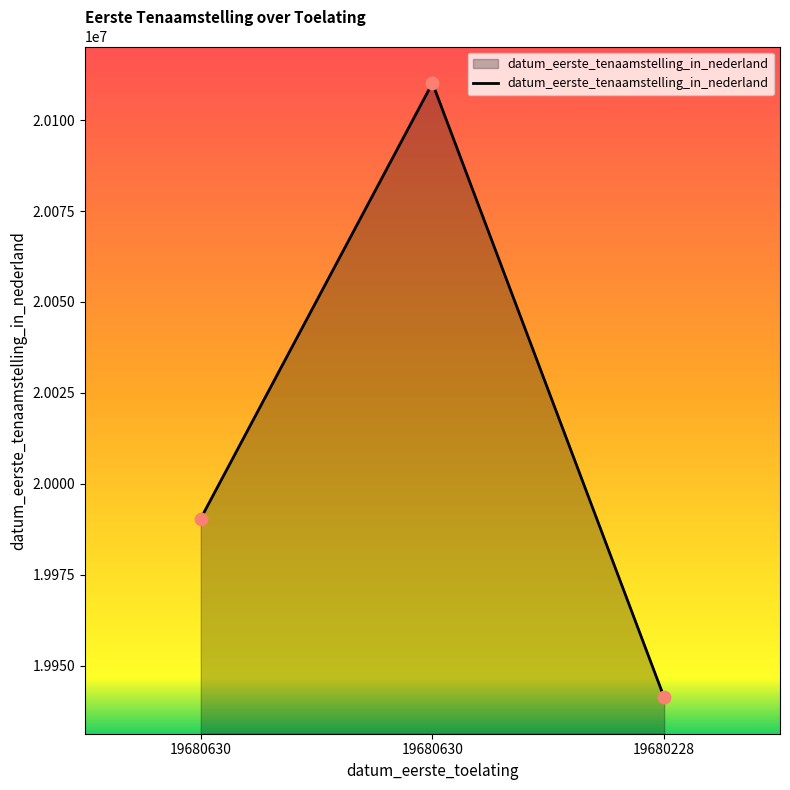

What is the change in value from 19680630 to 19680630?

+119778